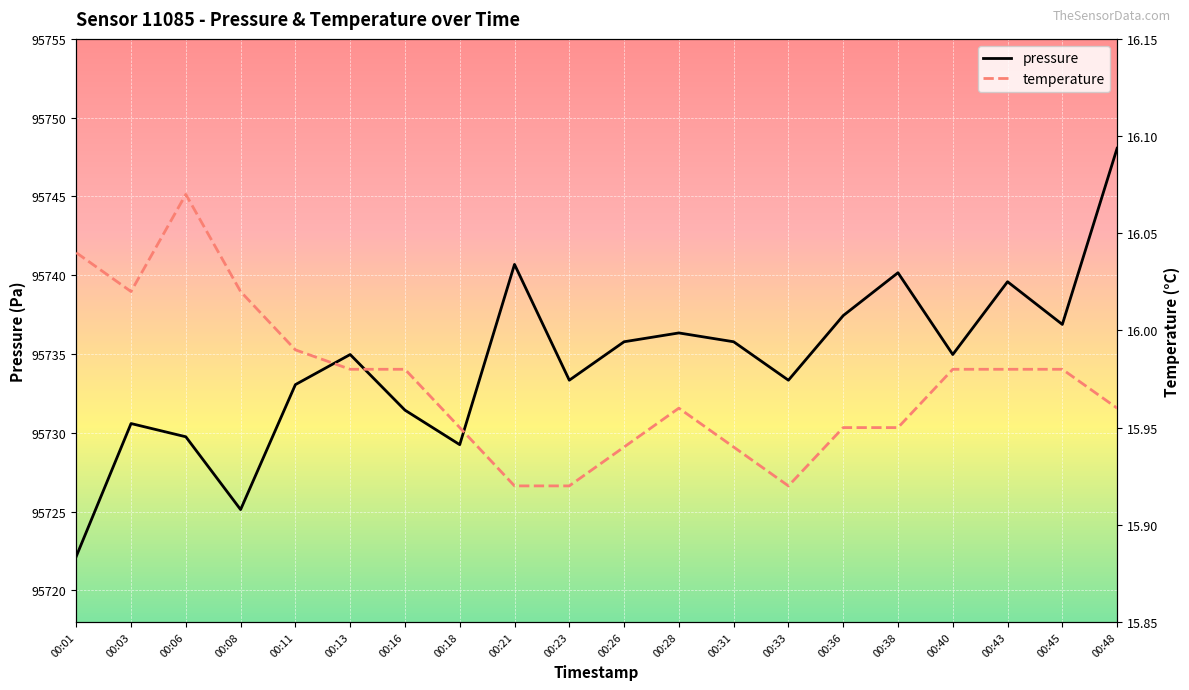

Count the number of data series in this chart.

2